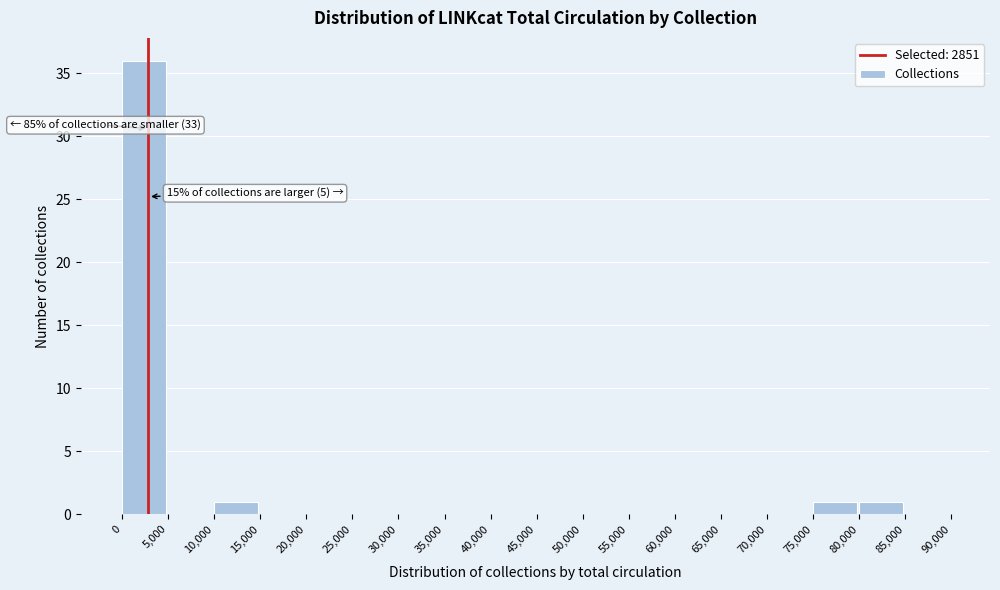

Over which range of the x-axis is the bar tallest?

0 to 5,000